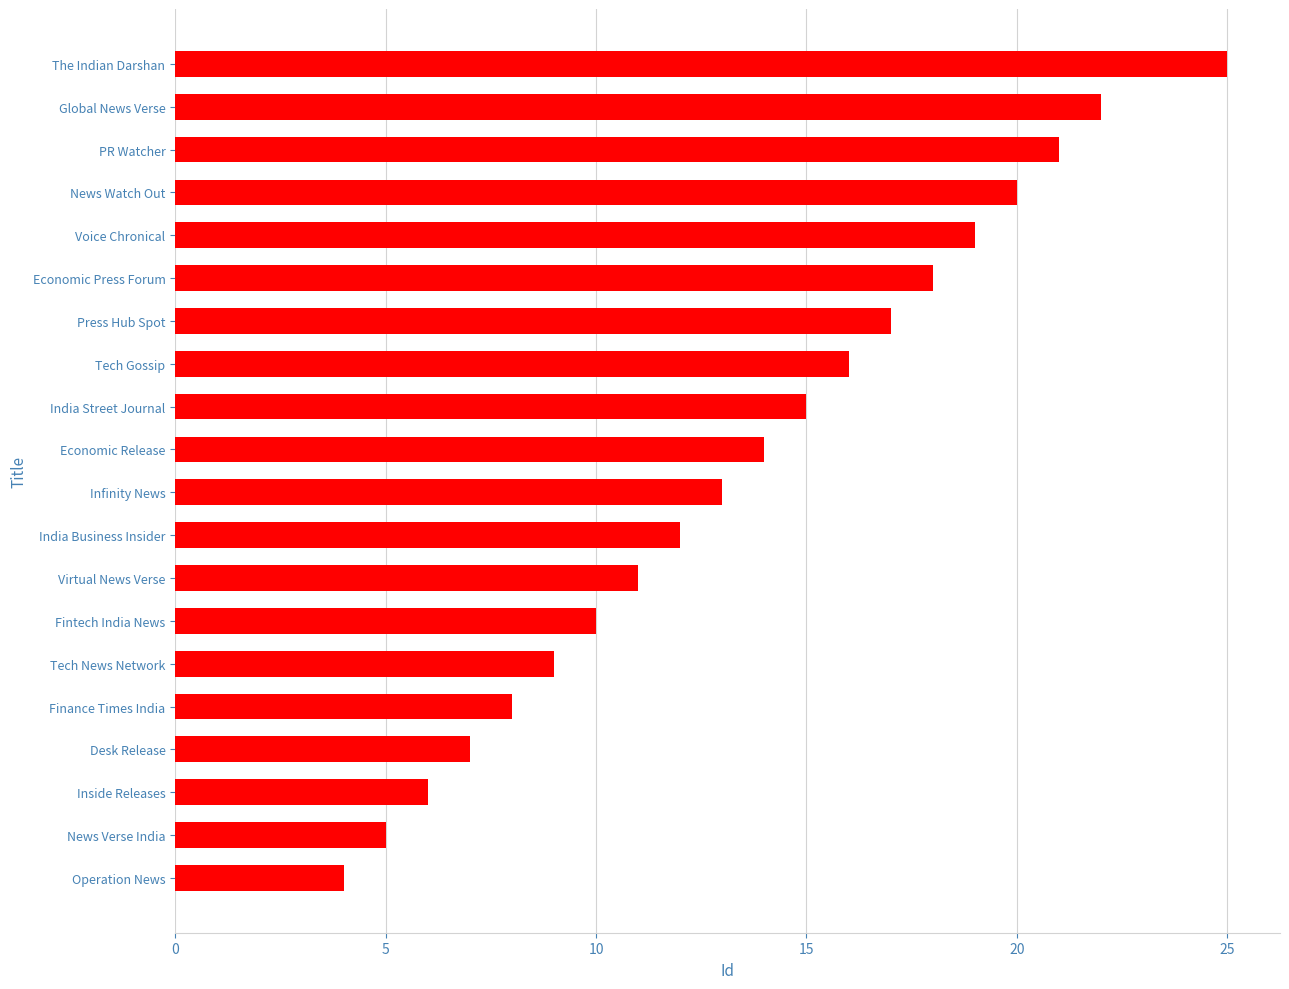

Rank the categories by value from highest to lowest.

The Indian Darshan, Global News Verse, PR Watcher, News Watch Out, Voice Chronical, Economic Press Forum, Press Hub Spot, Tech Gossip, India Street Journal, Economic Release, Infinity News, India Business Insider, Virtual News Verse, Fintech India News, Tech News Network, Finance Times India, Desk Release, Inside Releases, News Verse India, Operation News